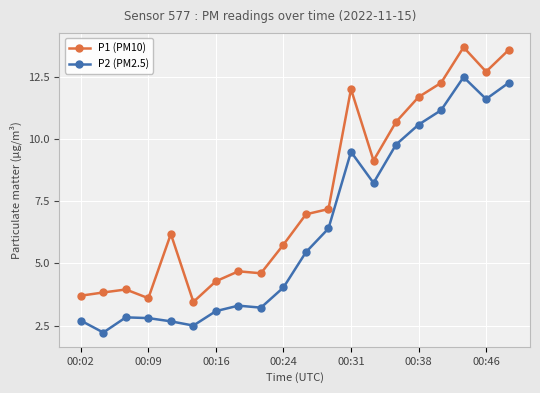

Which series has the largest total across all categories?

P1 (PM10)